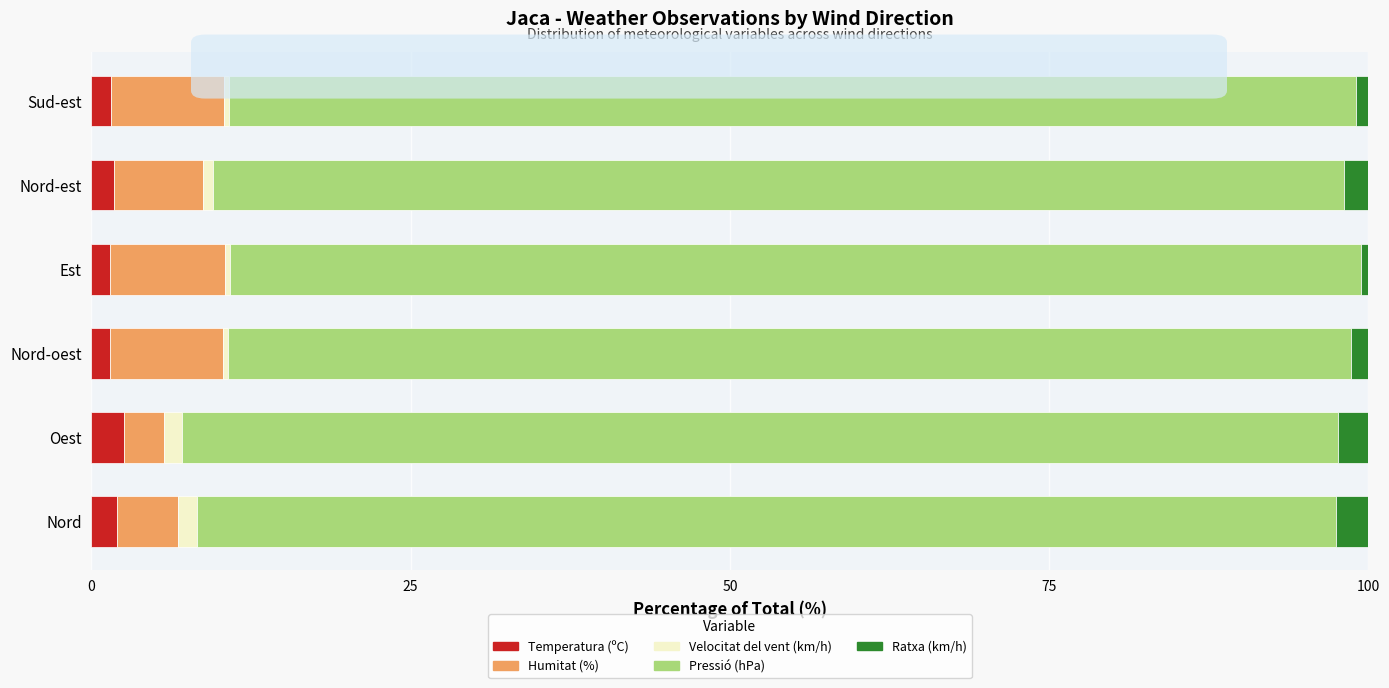

What is the maximum value for Temperatura (ºC)?

2.5